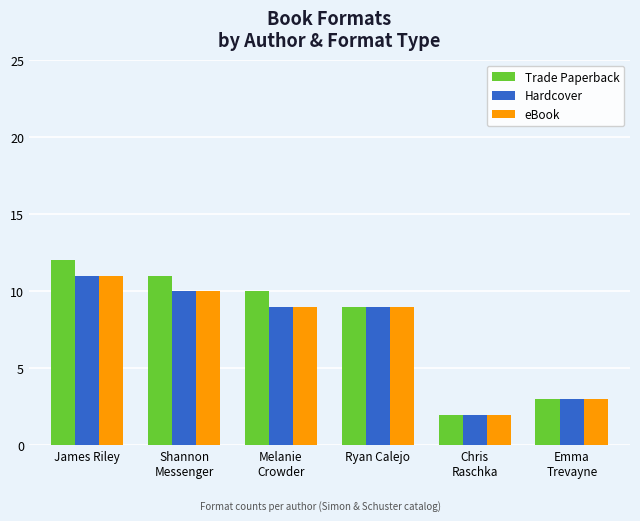

The Hardcover series shows 3 at Emma
Trevayne. True or false?

True